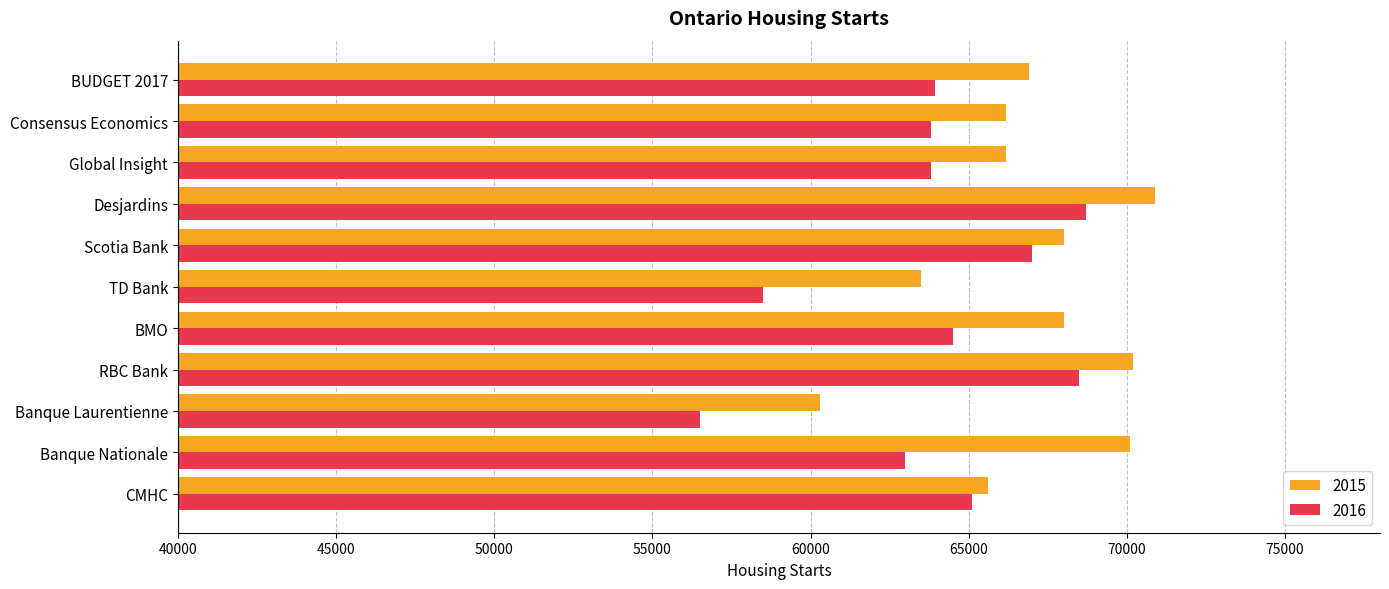

The 2015 series shows 65600 at CMHC. True or false?

True